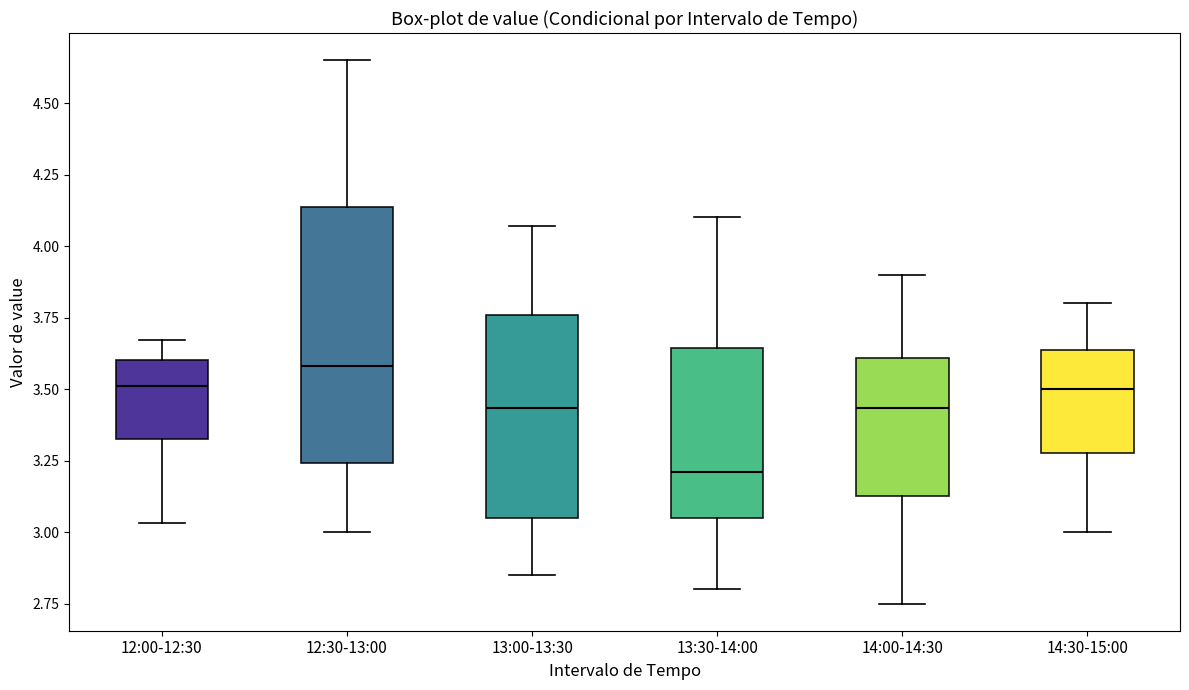

Reading left to right, read every box against the y-axis: the position of its median line, the range the box covers, and the ends of its whiskers. The values are not printed on the chart, so give them approximately, as read against the axis.

12:00-12:30: median 3.50, box 3.35 to 3.60, whiskers 3.05 to 3.65
12:30-13:00: median 3.60, box 3.25 to 4.15, whiskers 3.00 to 4.65
13:00-13:30: median 3.45, box 3.05 to 3.75, whiskers 2.85 to 4.05
13:30-14:00: median 3.20, box 3.05 to 3.65, whiskers 2.80 to 4.10
14:00-14:30: median 3.45, box 3.15 to 3.60, whiskers 2.75 to 3.90
14:30-15:00: median 3.50, box 3.30 to 3.65, whiskers 3.00 to 3.80